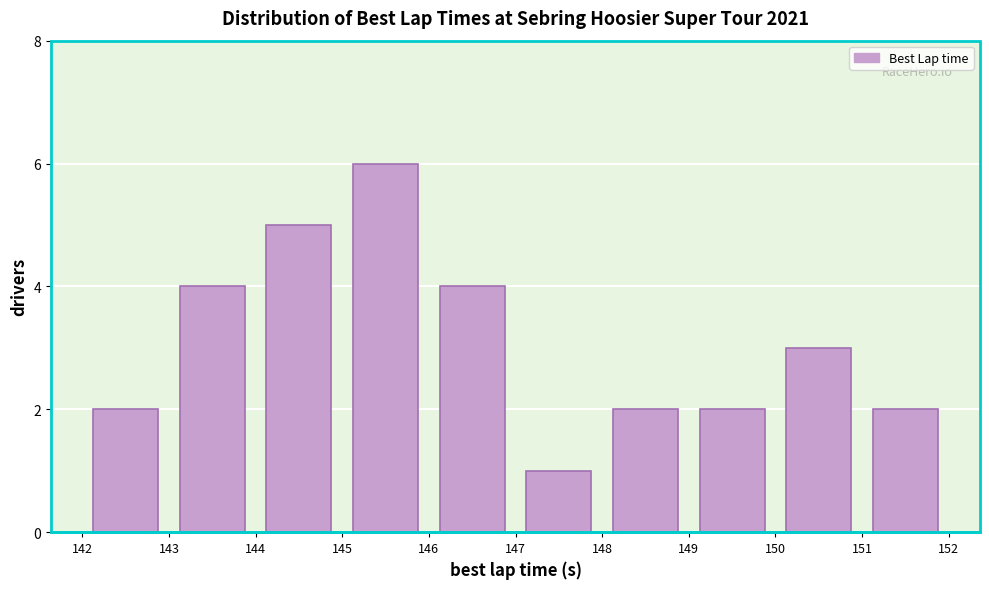

Which range on the x-axis has the tallest bar?

145 to 146